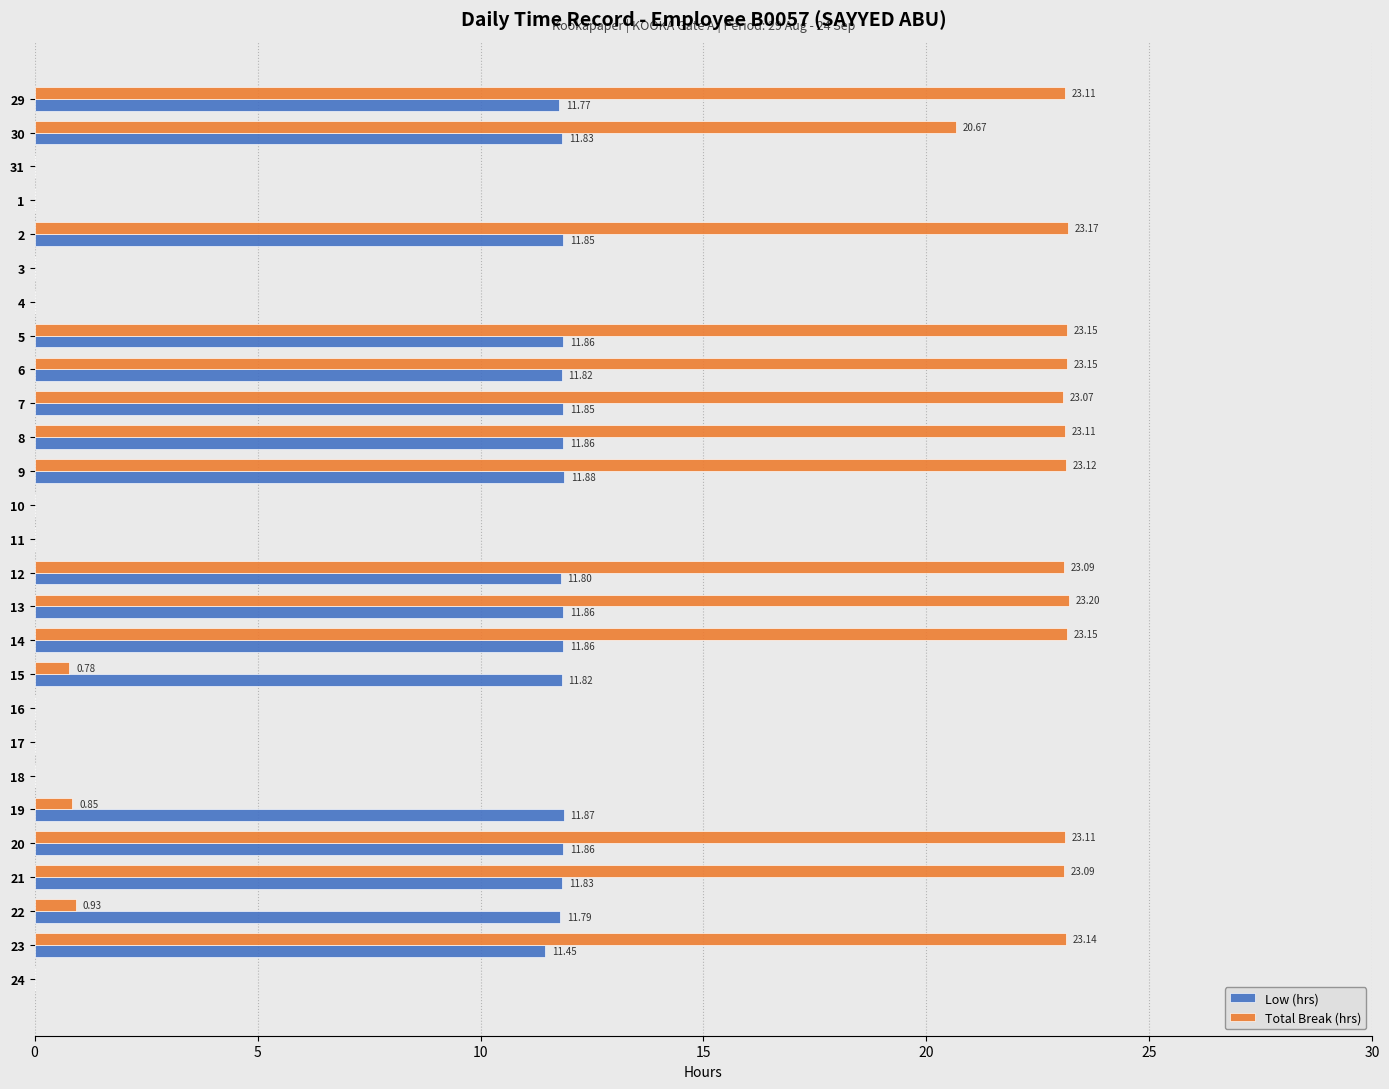

At which category is the sum across all series the highest?

13